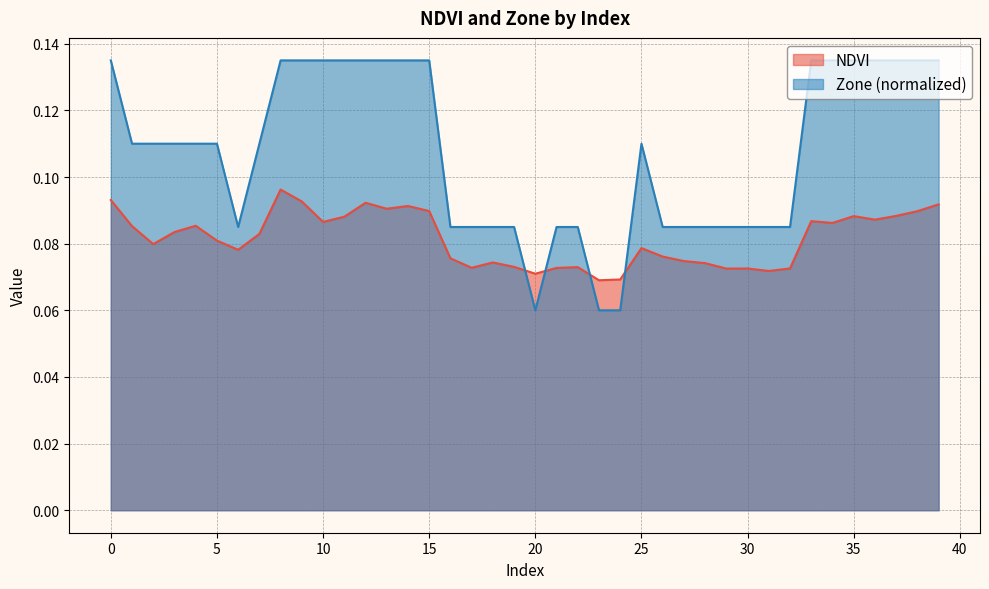

Rank the series by their maximum value, from highest to lowest.

Zone (normalized), NDVI